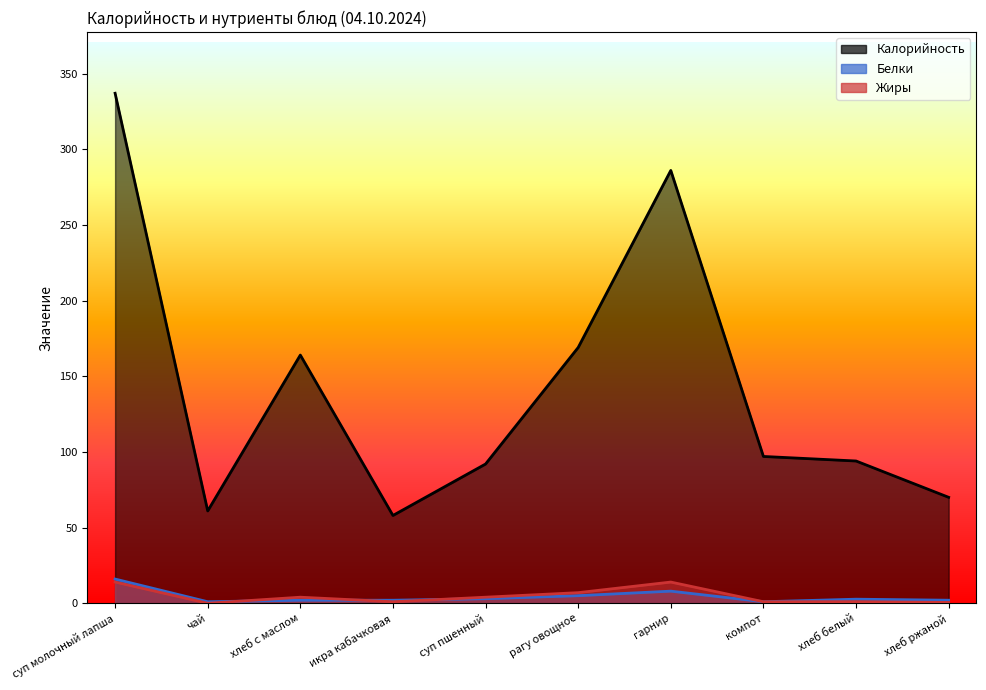

Is the value of Жиры at хлеб белый greater than the value of Белки at гарнир?

No